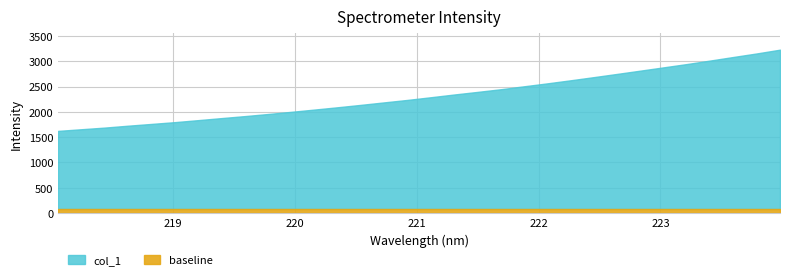

What position from the right is 218.2508?

31